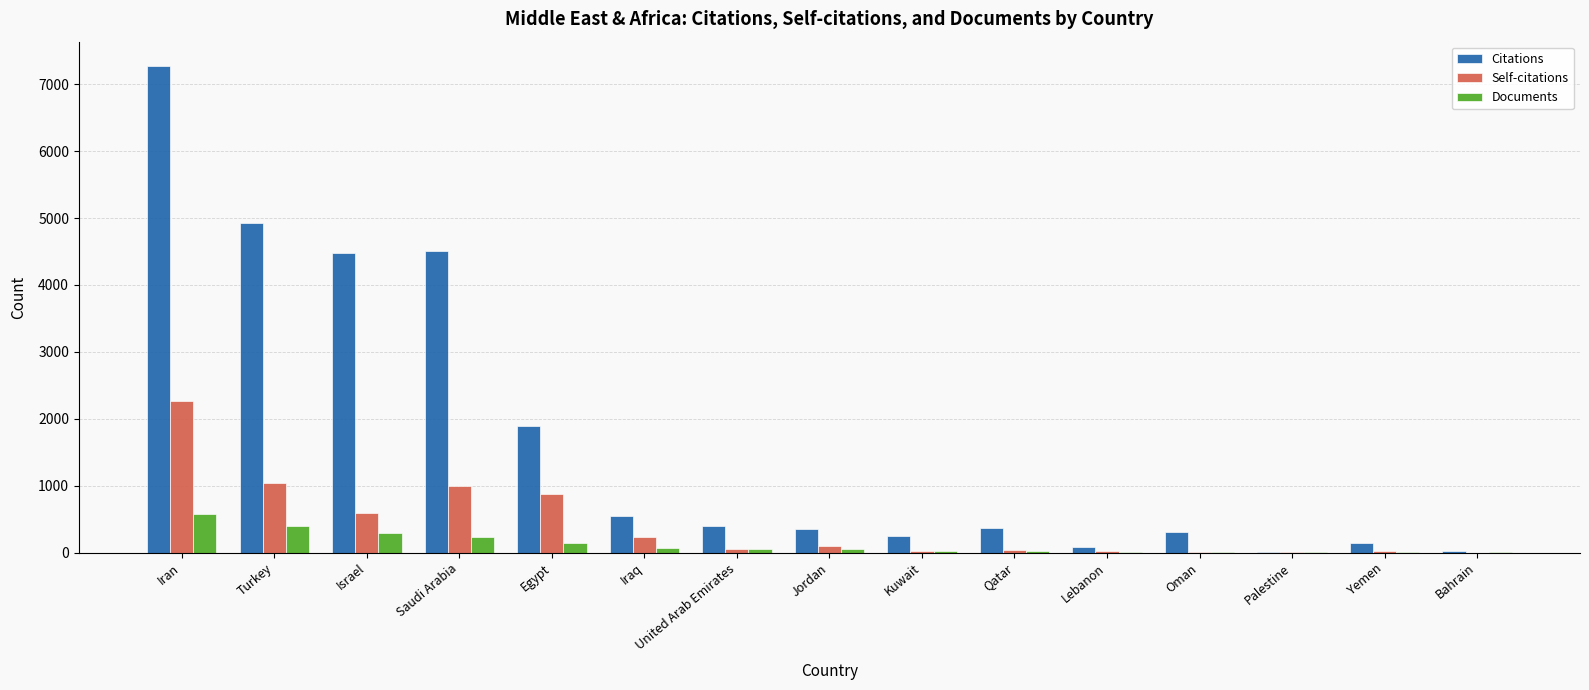

Where does the Documents series first go above 45?

Iran